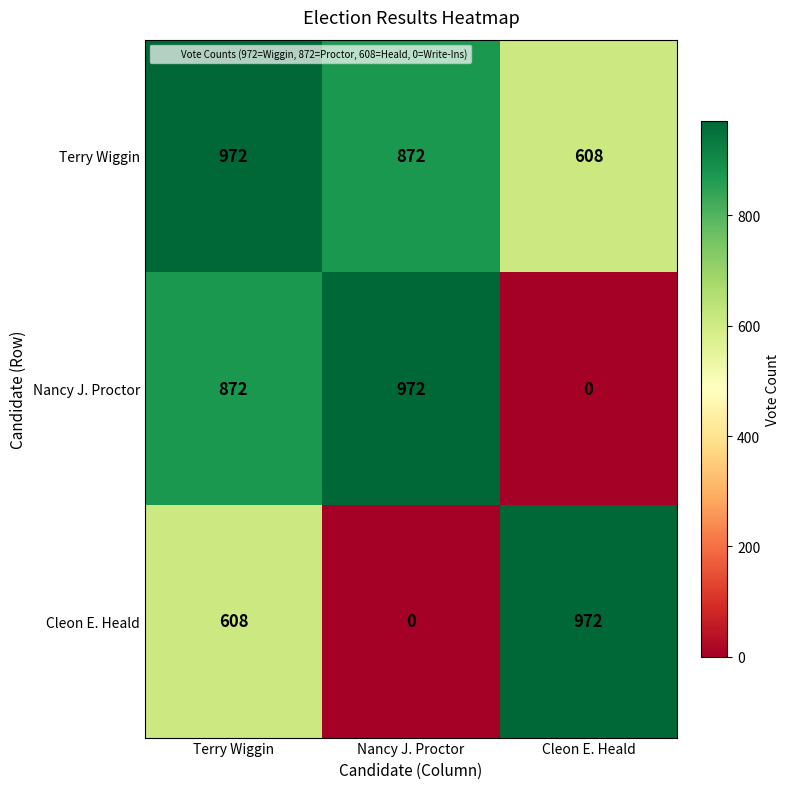

What is the difference between the highest and lowest values at Terry Wiggin?

364